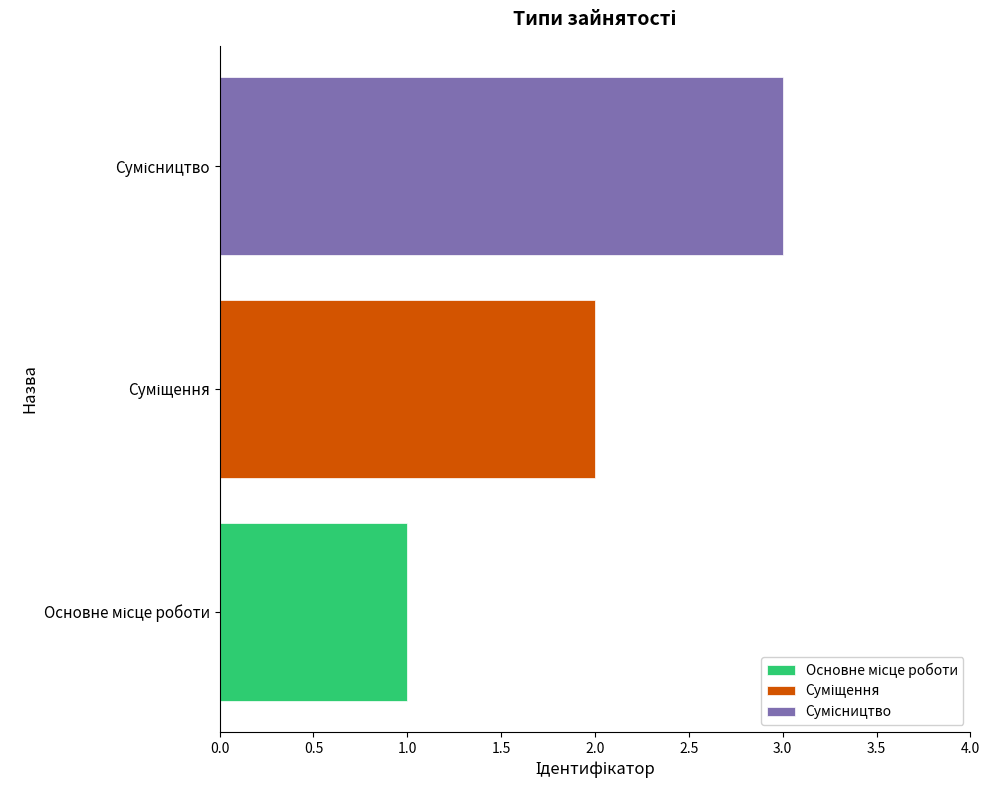

What is the smallest value displayed?

1